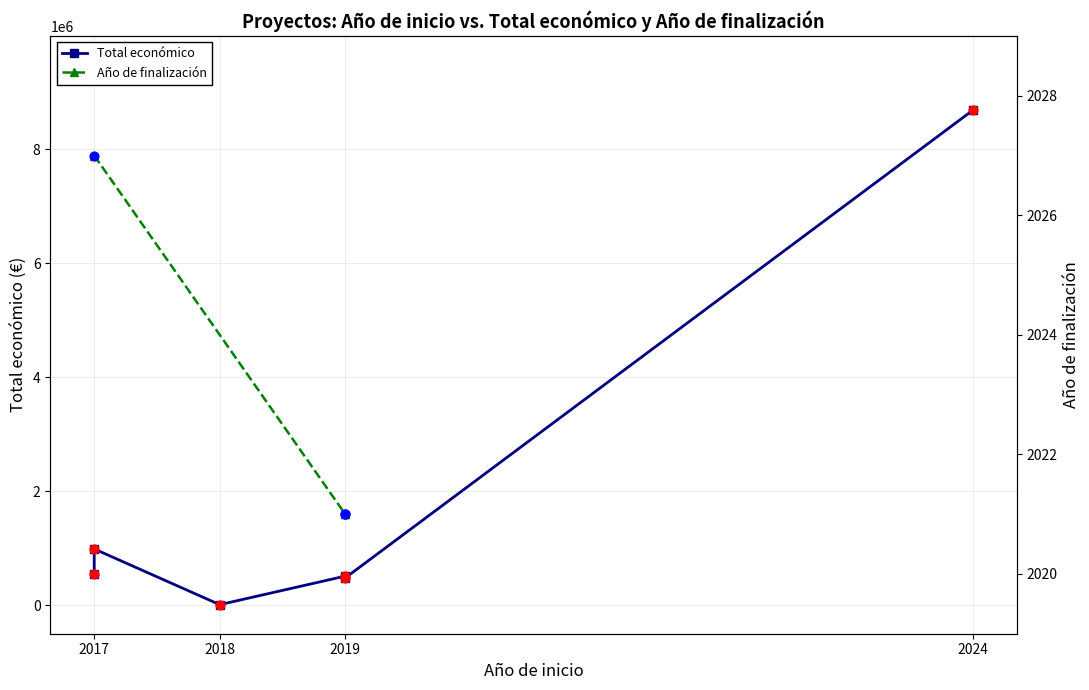

Between 2019 and 2018, which is larger?

2019